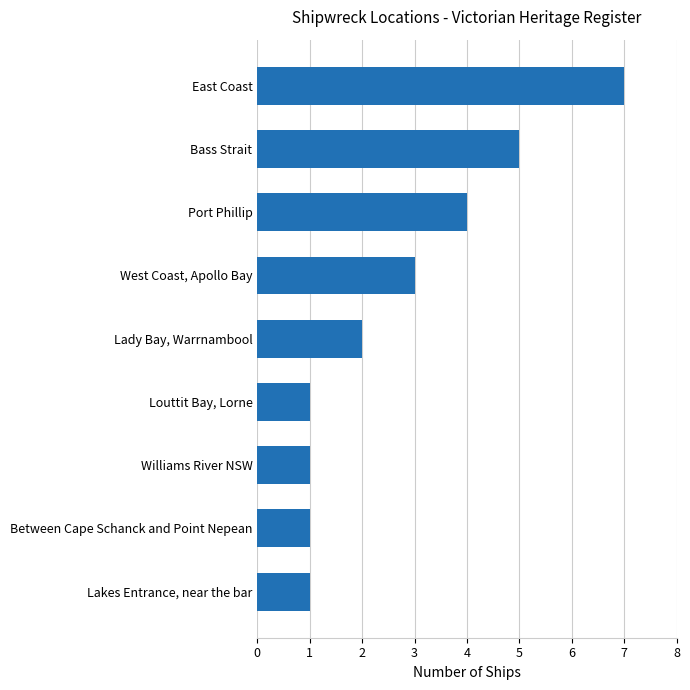

Reading bottom to top, transcribe all the data shown in this chart.

Lakes Entrance, near the bar=1	Between Cape Schanck and Point Nepean=1	Williams River NSW=1	Louttit Bay, Lorne=1	Lady Bay, Warrnambool=2	West Coast, Apollo Bay=3	Port Phillip=4	Bass Strait=5	East Coast=7